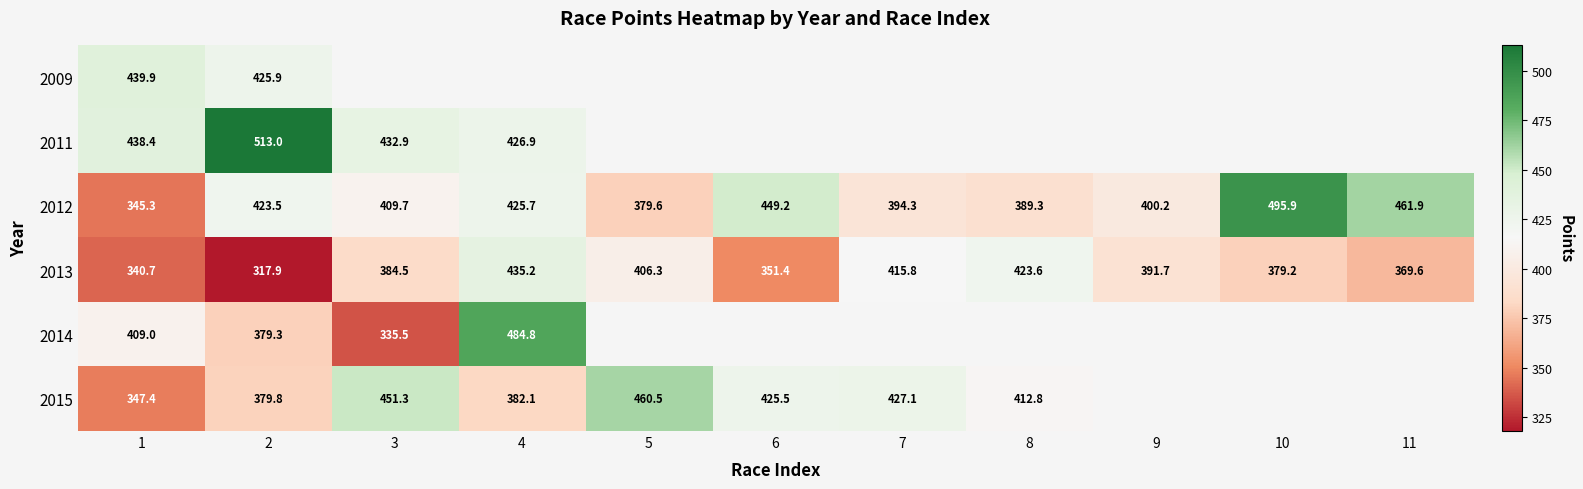

At how many categories does at least one series exceed 411?

10